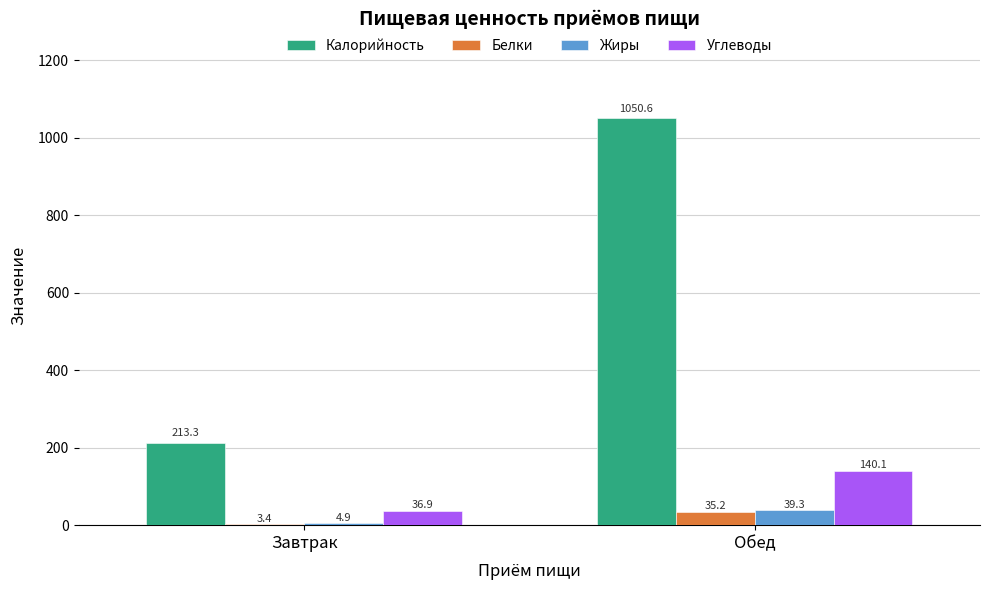

Which series has the largest range (max minus min)?

Калорийность